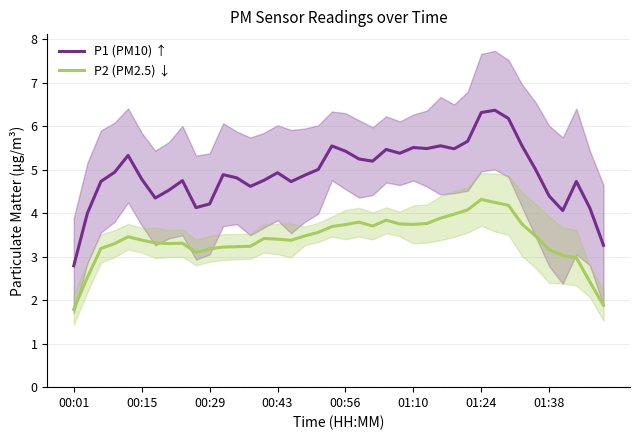

Rank the series by their maximum value, from highest to lowest.

P1 (PM10) ↑, P2 (PM2.5) ↓